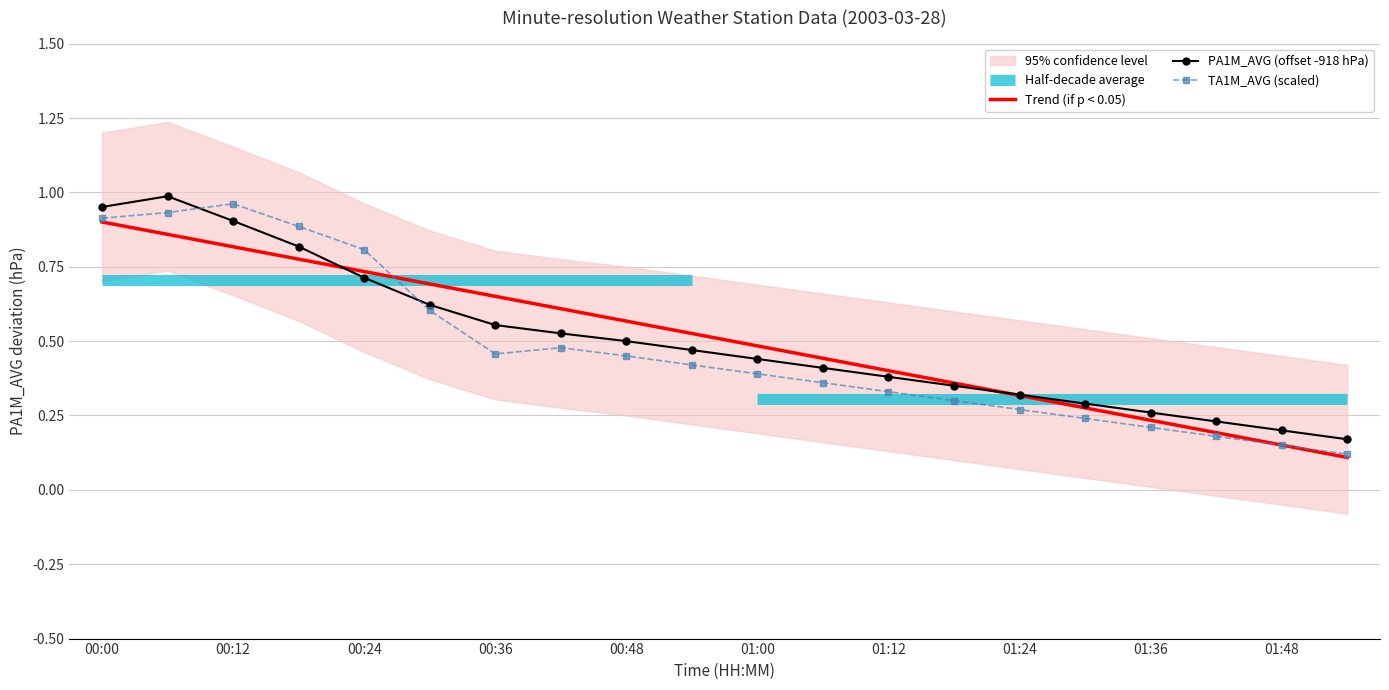

Is the value of PA1M_AVG (offset -918 hPa) at 17 greater than the value of TA1M_AVG (scaled) at 13?

No